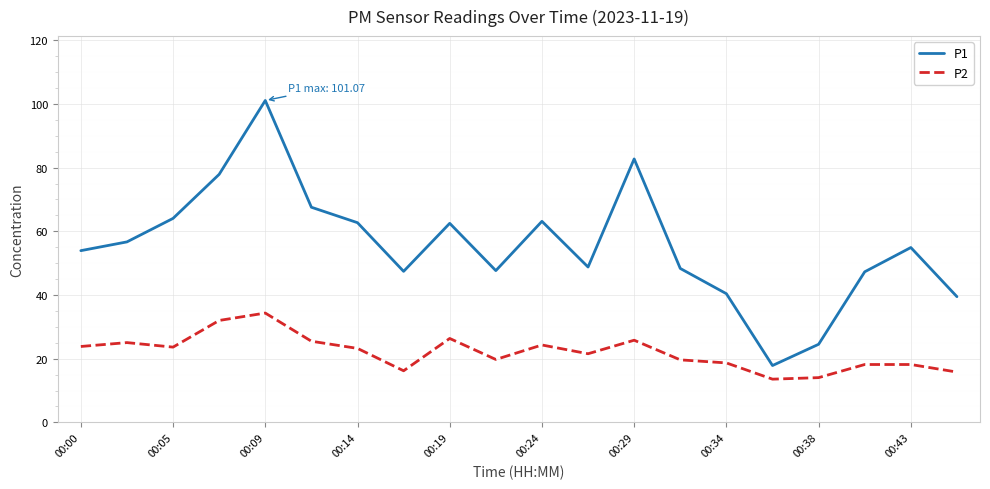

What is the maximum value for P2?

34.3